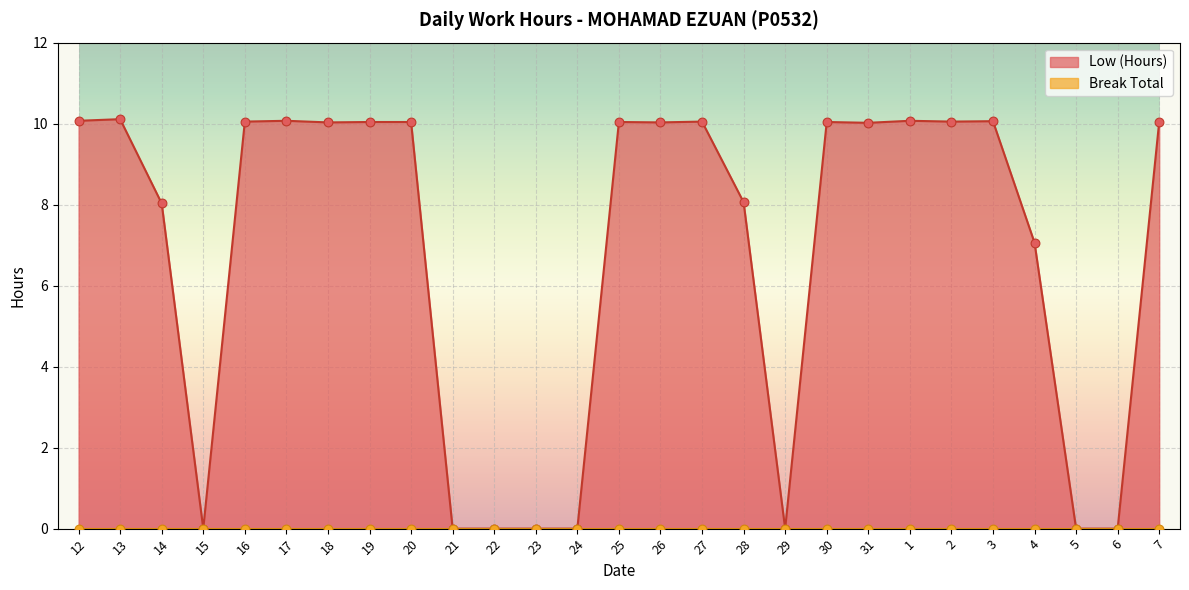

Between 25 and 29, which is larger?

25